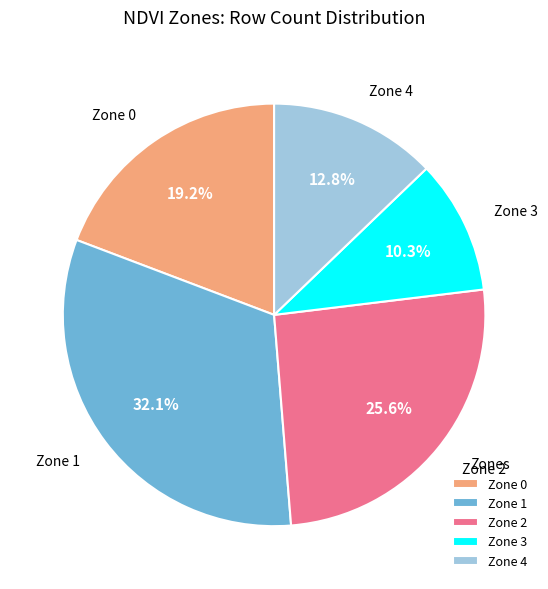

Rank the categories by value from lowest to highest.

Zone 3, Zone 4, Zone 0, Zone 2, Zone 1